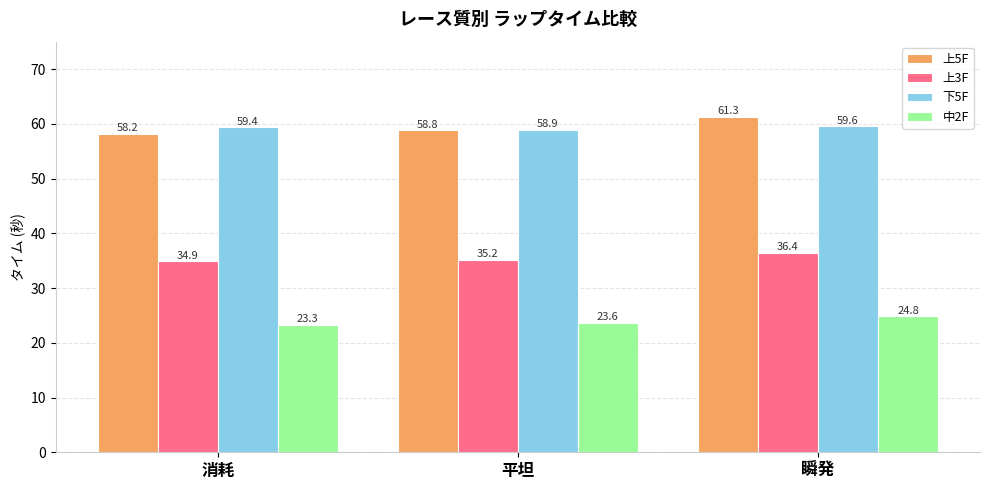

How many bars are there in total?

12